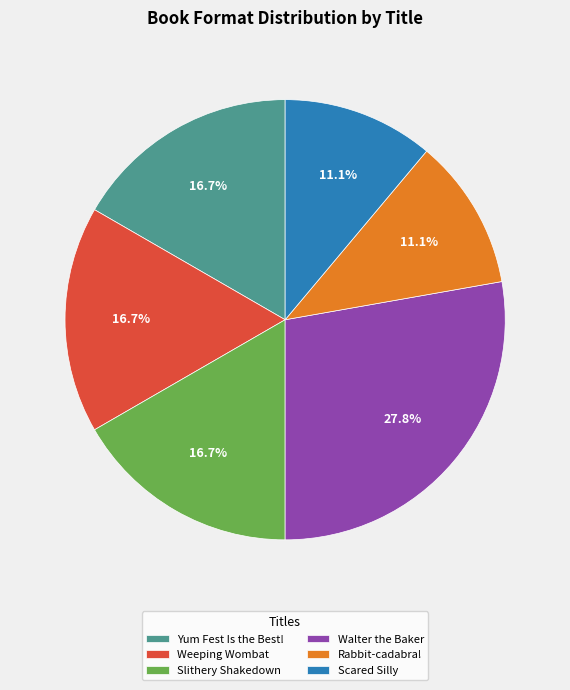

Is it true that Walter the Baker is 28% of the pie?

True